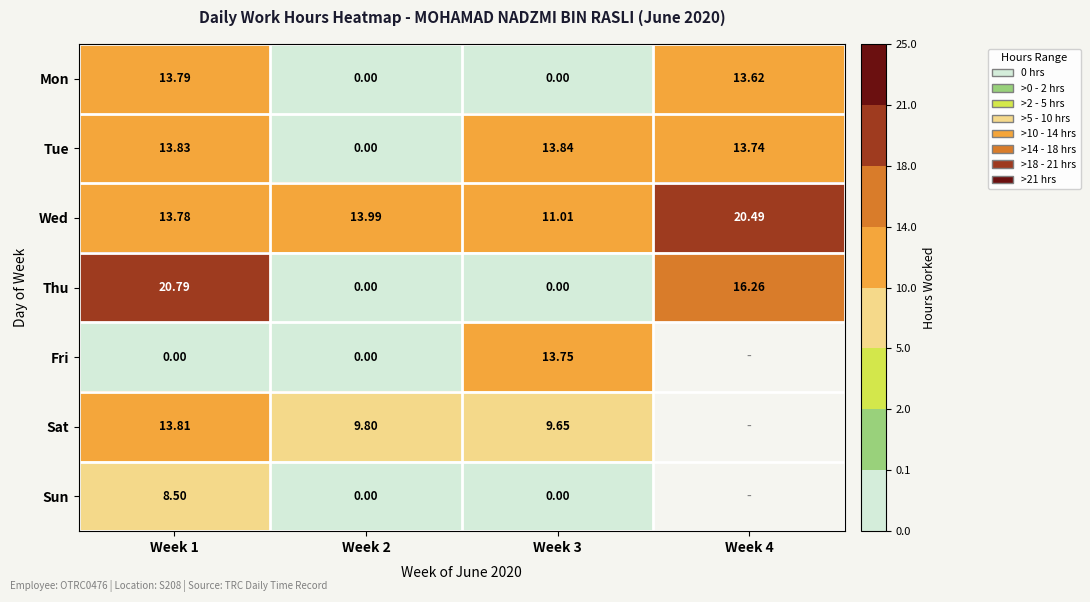

At Week 1, list the series in order from smallest to largest.

Fri, Sun, Wed, Mon, Sat, Tue, Thu